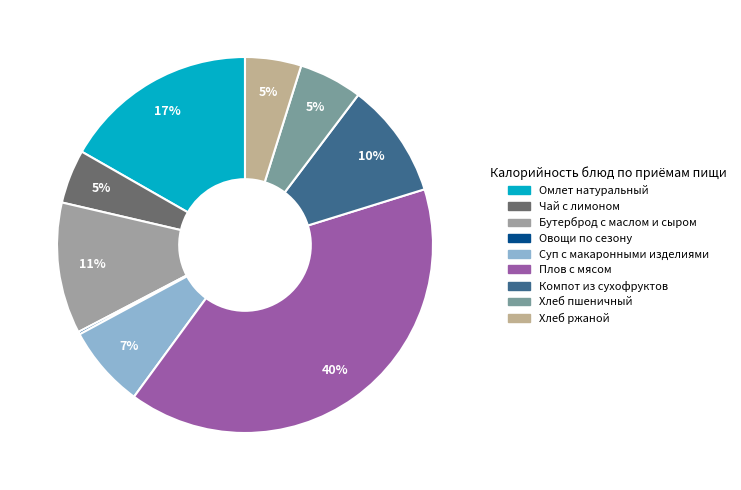

How many segments does this pie chart have?

9